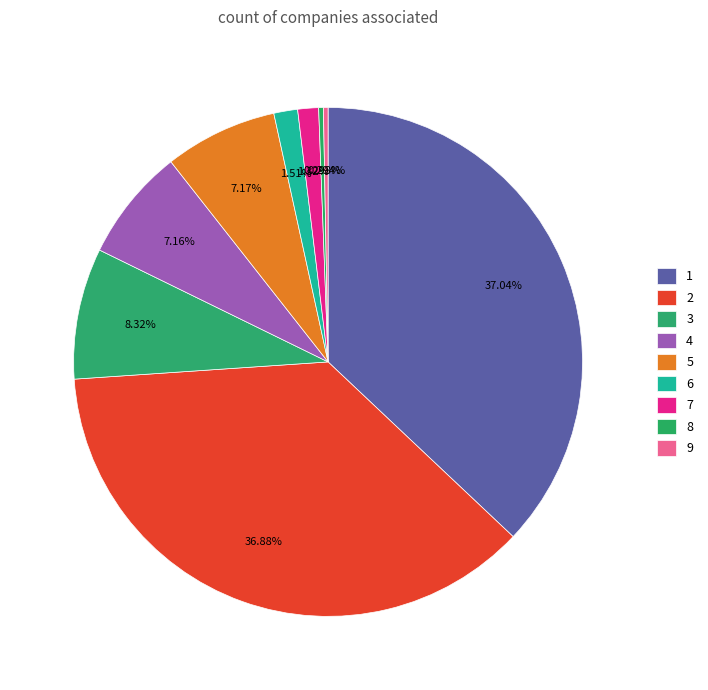

What is the largest slice in the pie chart?

1